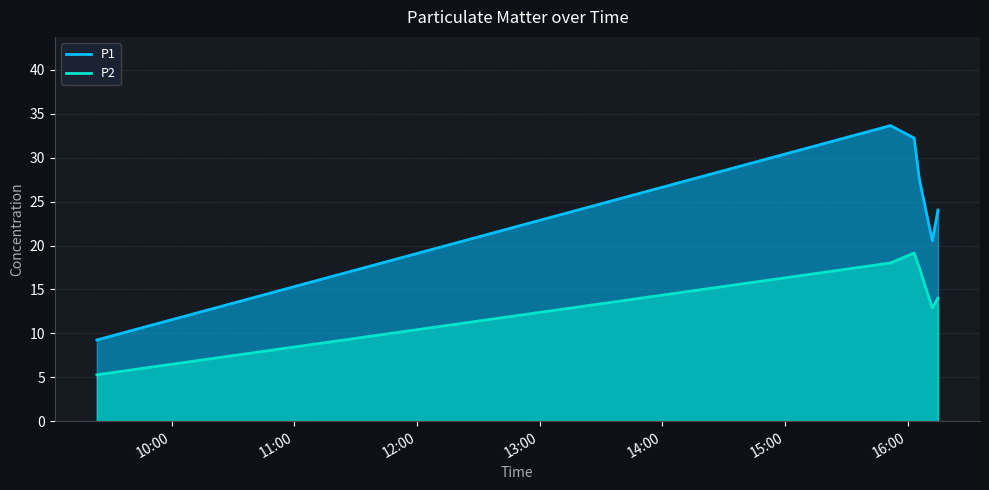

Which series has the largest total across all categories?

P1